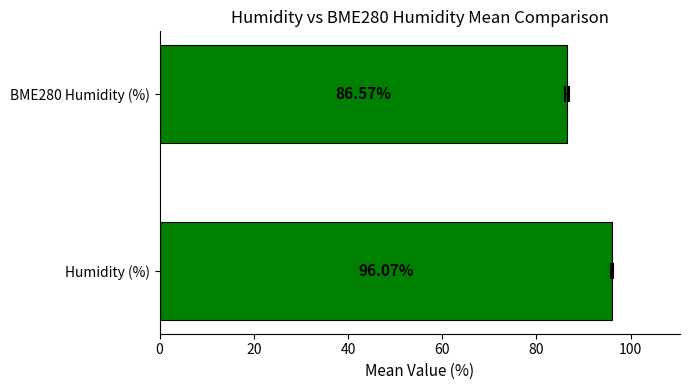

Reading left to right, transcribe all the data shown in this chart.

96.1	86.6